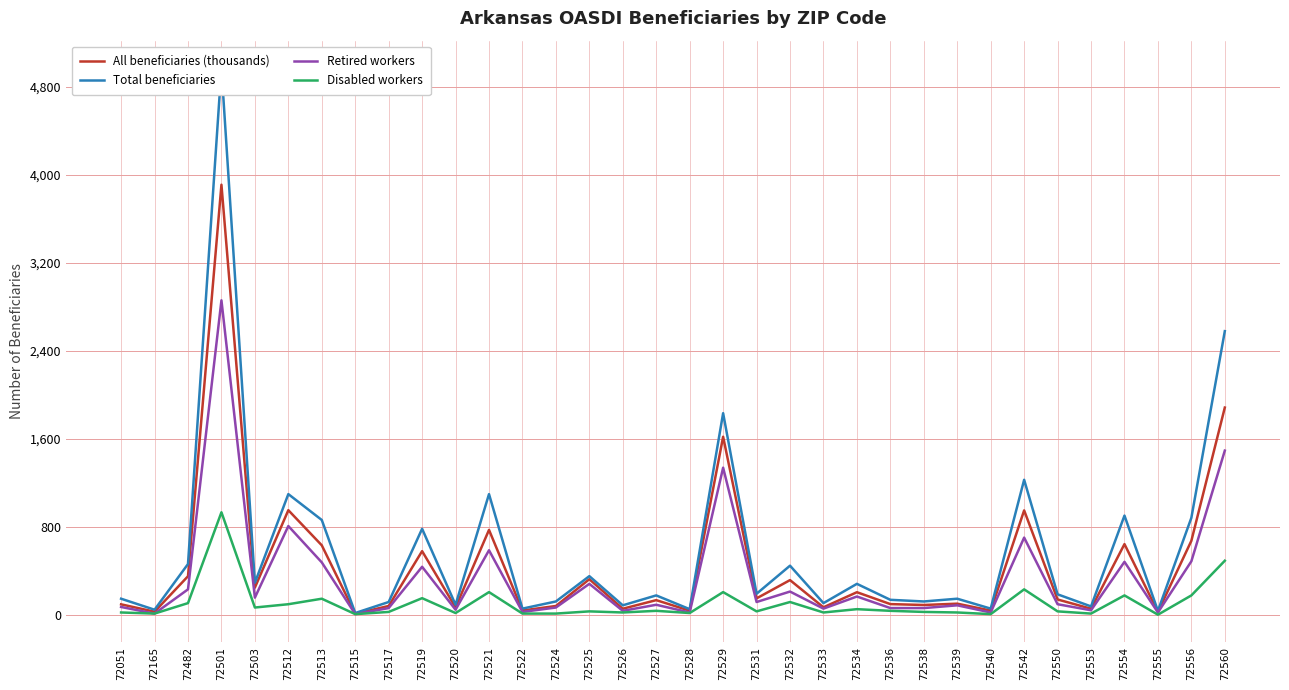

Rank the series at 72521 from lowest to highest value.

Disabled workers, Retired workers, All beneficiaries (thousands), Total beneficiaries